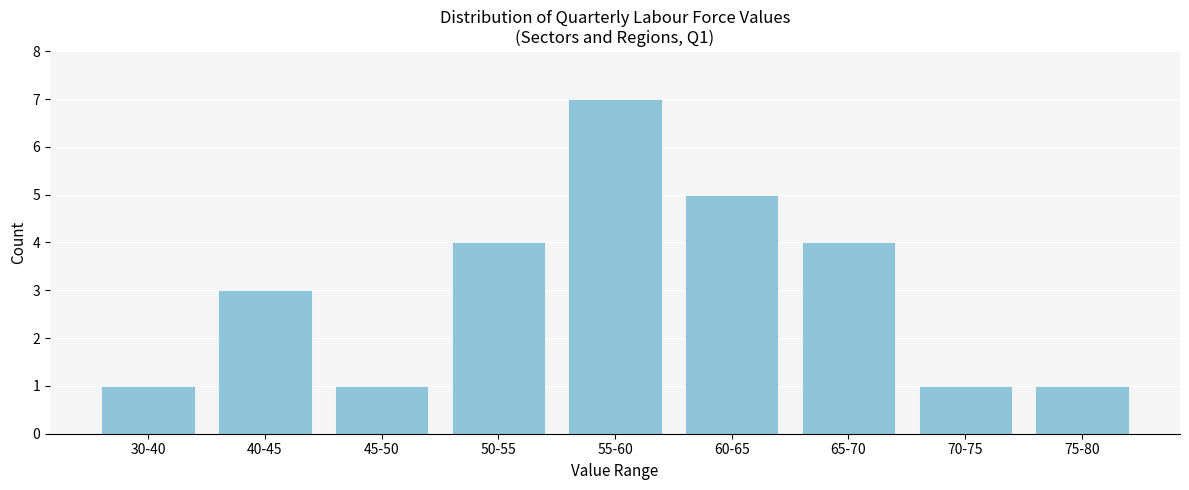

Reading left to right, what are all the values shown in this chart?

1	3	1	4	7	5	4	1	1